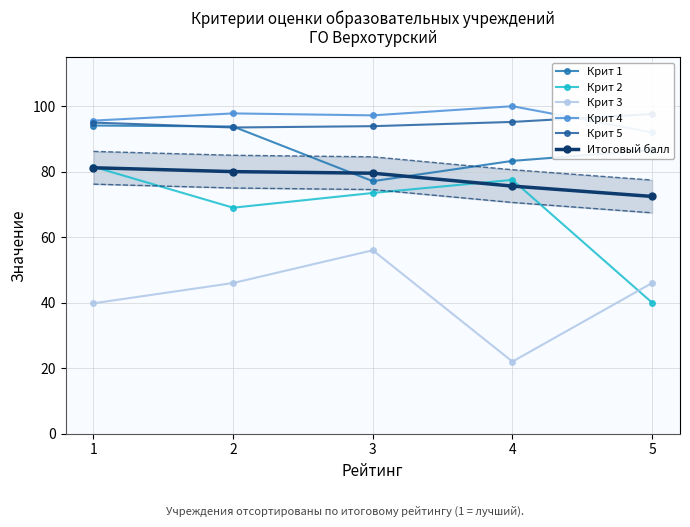

True or false: Итоговый балл and Крит 1 cross at least once.

True